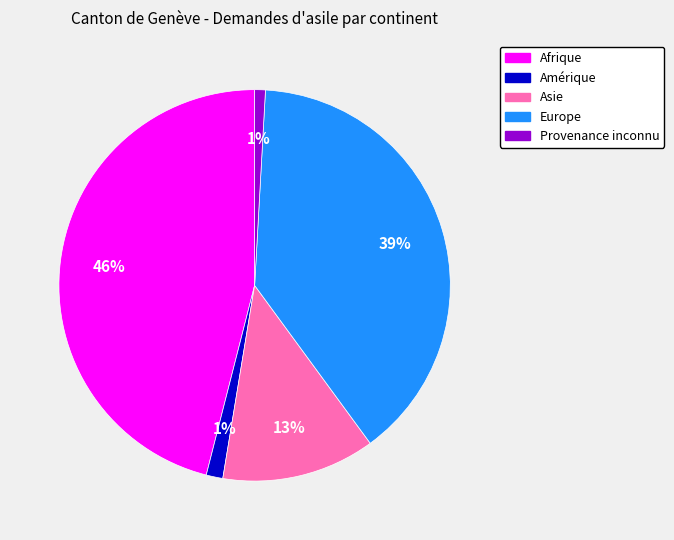

To the nearest percent, what portion does Provenance inconnu represent?

1%